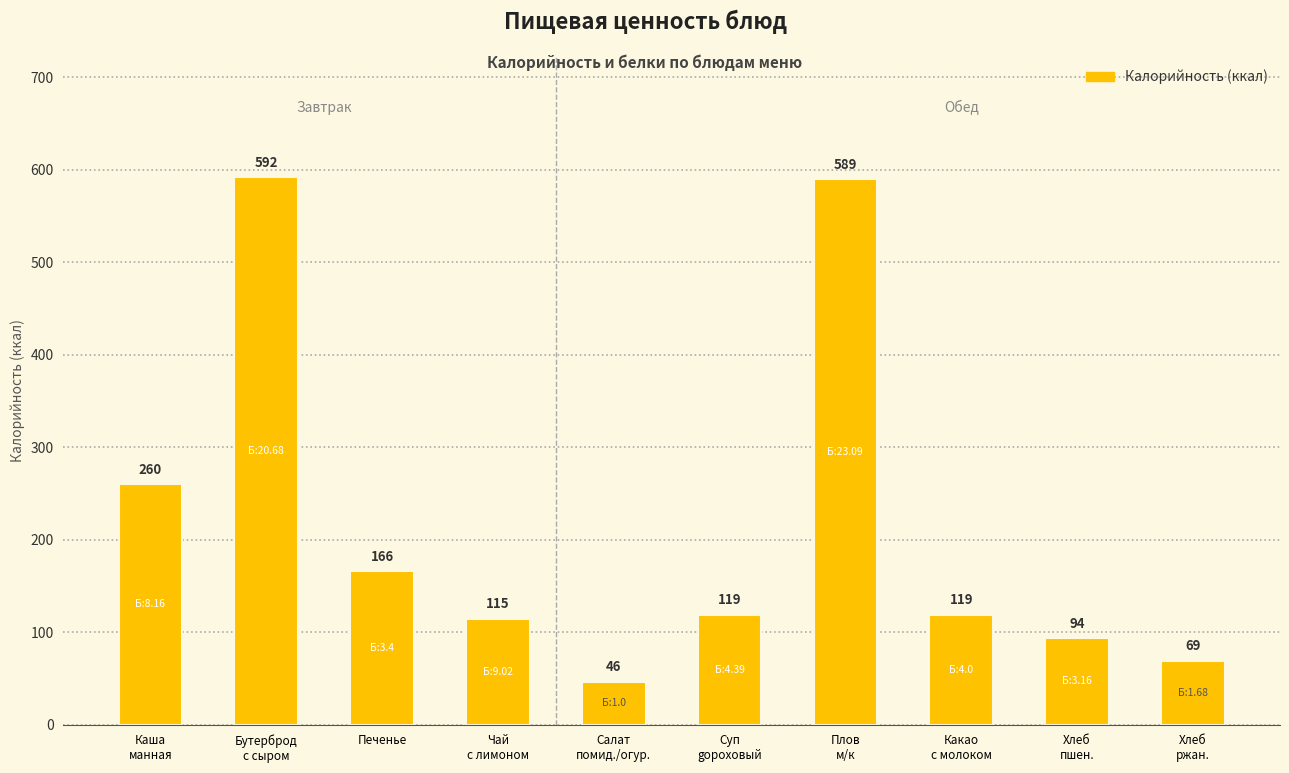

What is the maximum value shown in the chart?

591.5